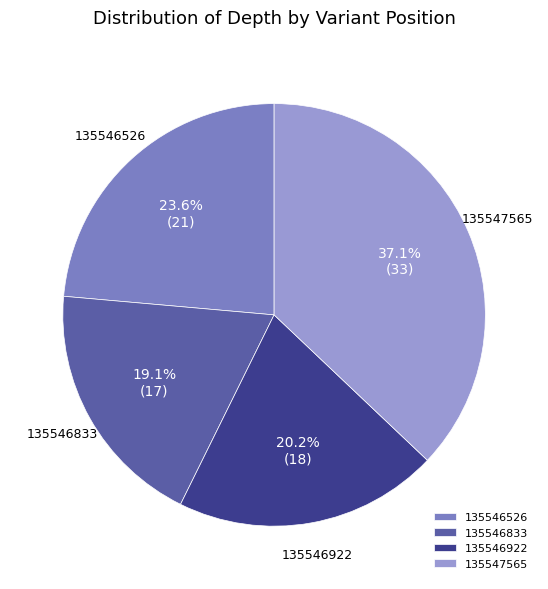

Is there any slice that represents more than half of the pie?

No